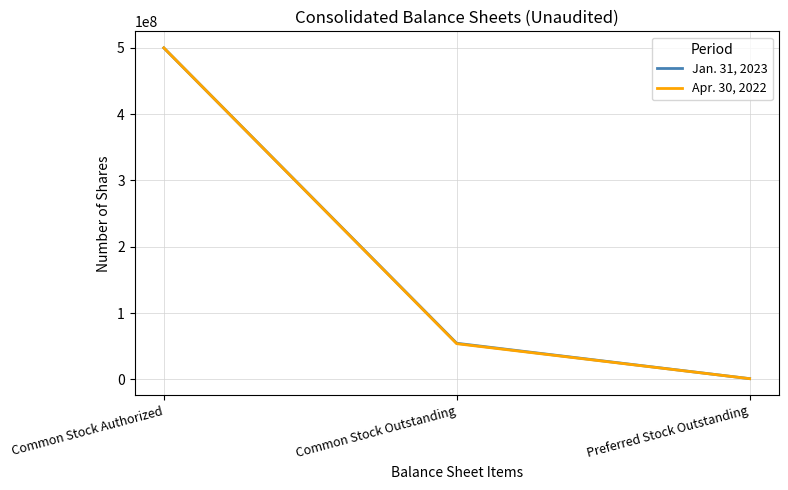

At which category is the sum across all series the highest?

Common Stock Authorized